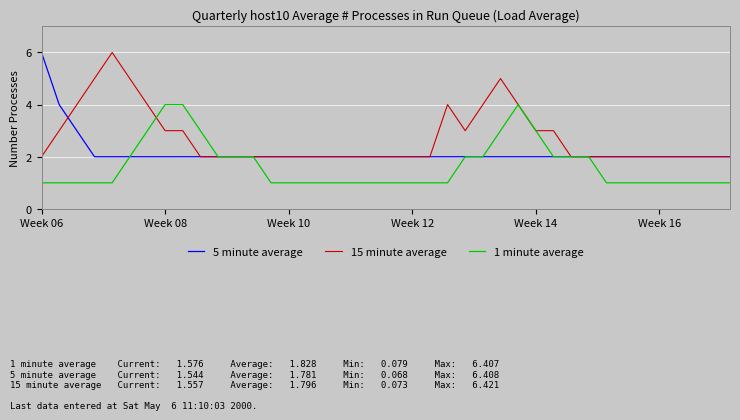

Rank the series by their average value, from highest to lowest.

15 minute average, 5 minute average, 1 minute average